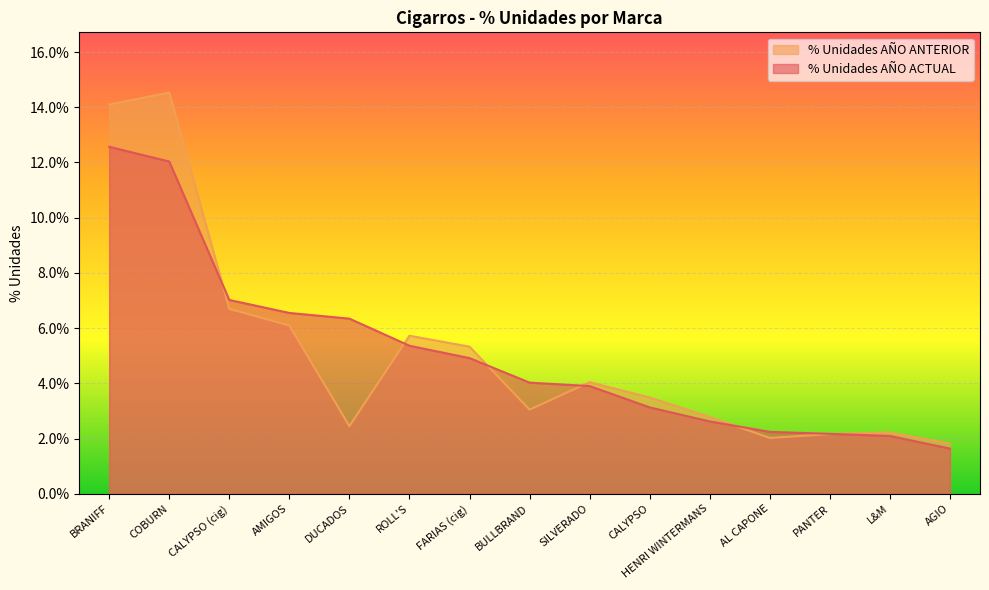

Which series has the widest spread of values?

% Unidades AÑO ANTERIOR